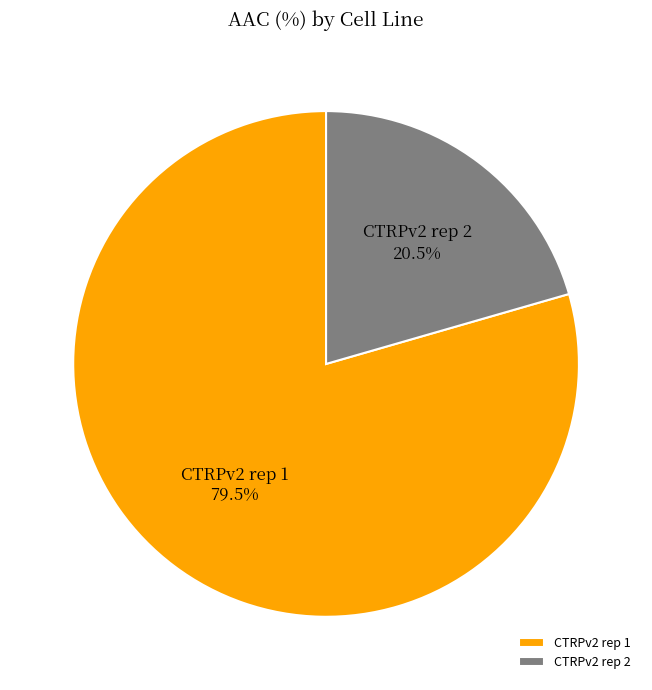

What portion of the pie excludes CTRPv2 rep 1?

20.5%